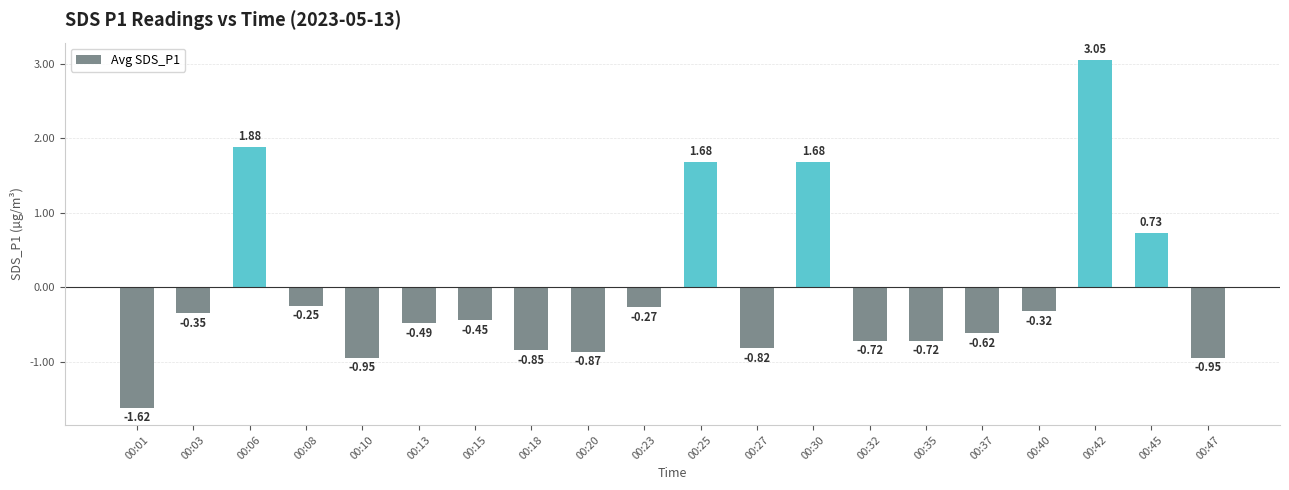

What is the difference between the second highest and minimum values?

3.5